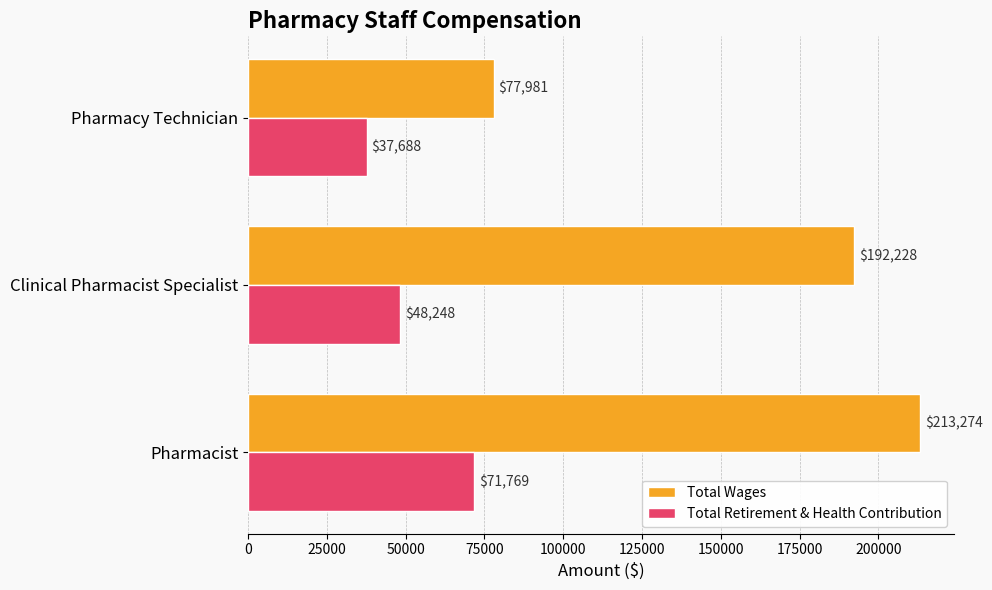

Which series has the widest spread of values?

Total Wages